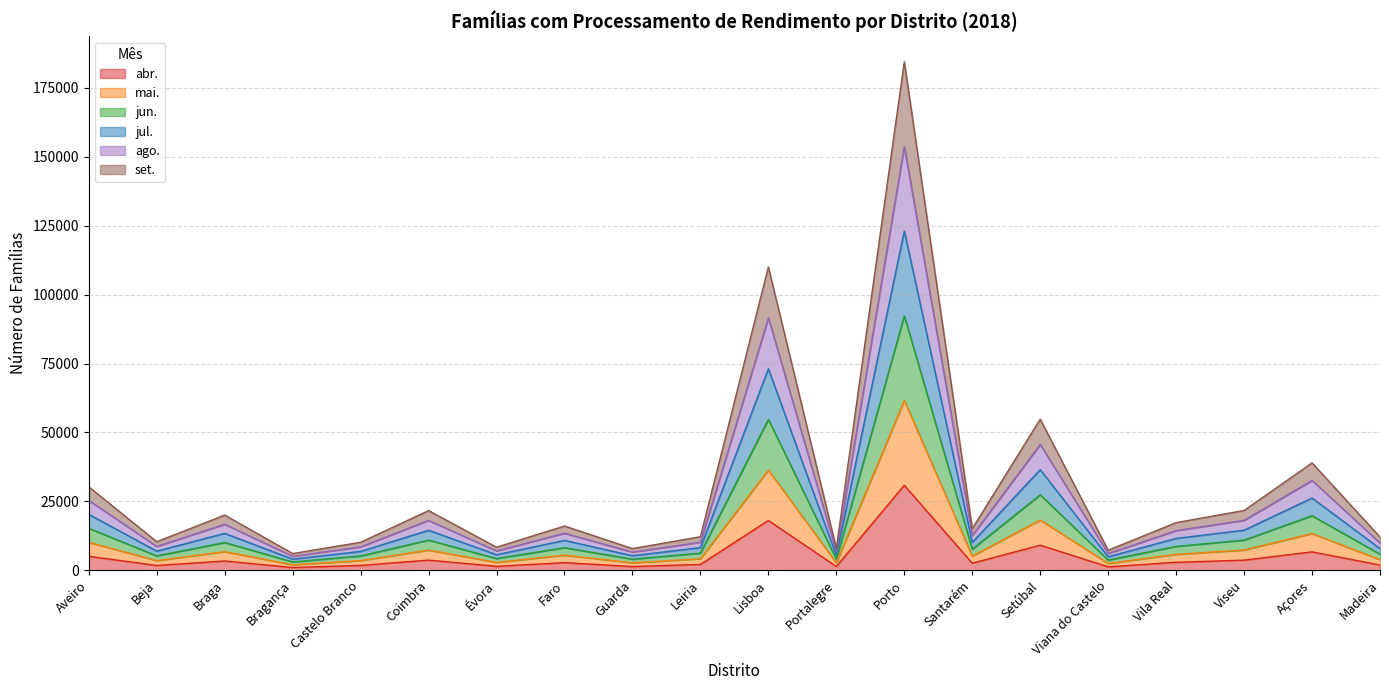

Where is the first local minimum for set.?

Beja